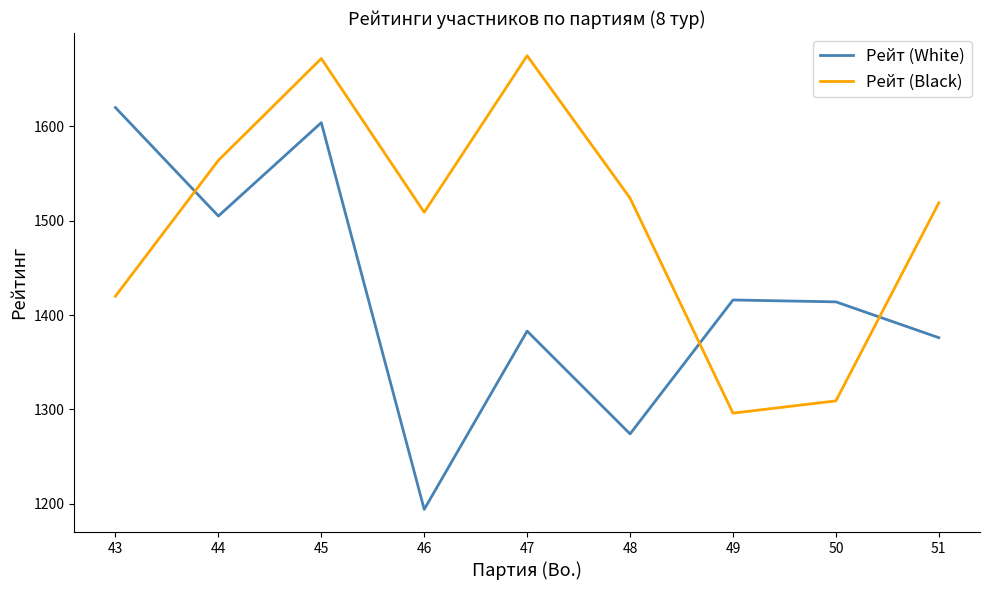

How many intersections are there between Рейт (Black) and Рейт (White)?

3